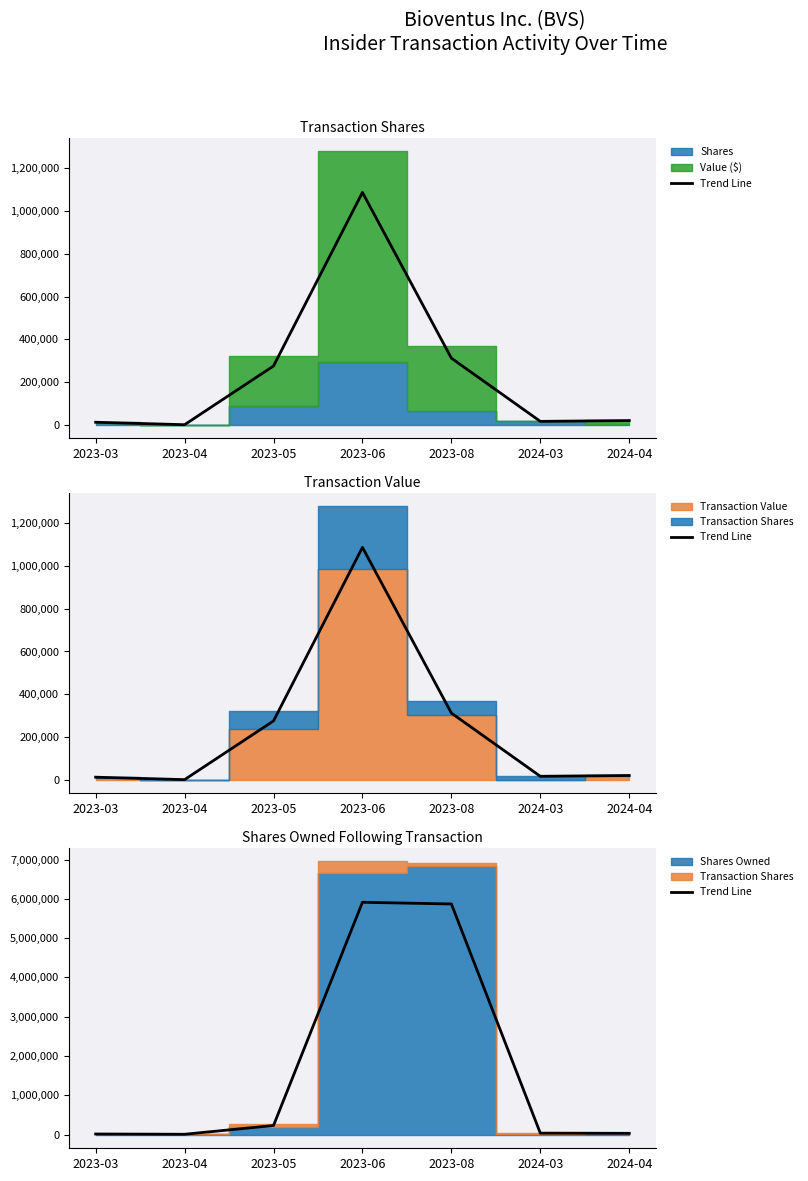

Which category has the lowest value across all series?

2023-04